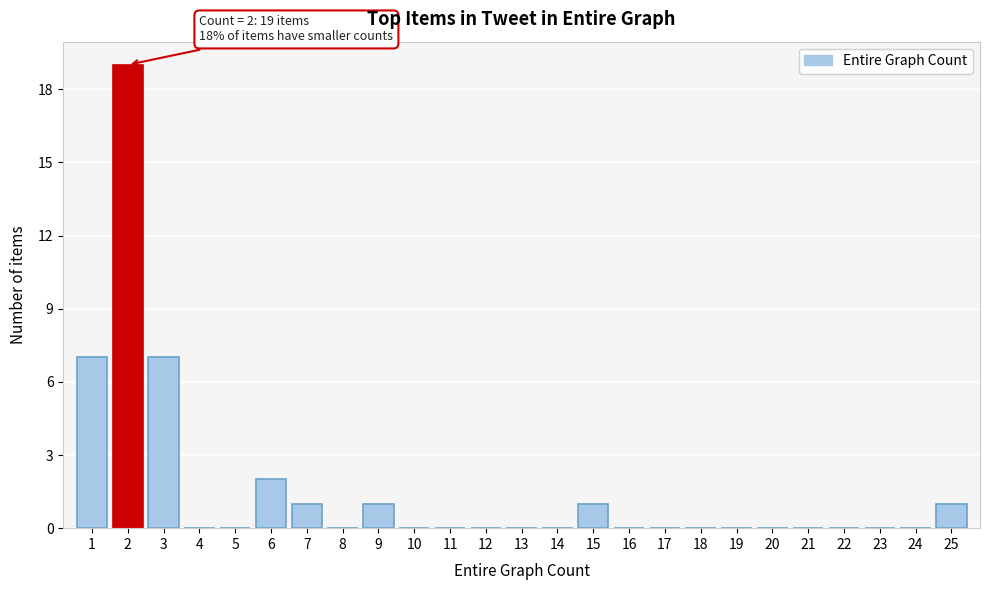

Reading left to right, list all the values displayed in this chart.

1=7	2=19	3=7	4=0	5=0	6=2	7=1	8=0	9=1	10=0	11=0	12=0	13=0	14=0	15=1	16=0	17=0	18=0	19=0	20=0	21=0	22=0	23=0	24=0	25=1